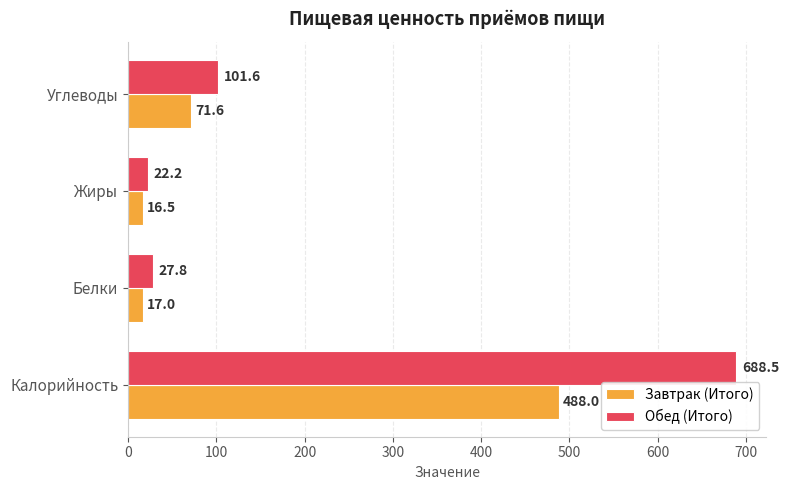

What is the difference between the maximum and second lowest values in the Обед (Итого) series?

660.7